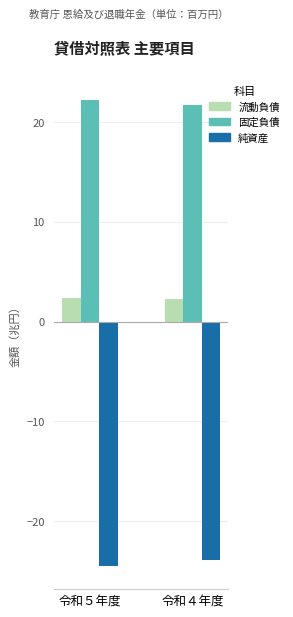

How many categories are shown in the chart?

2